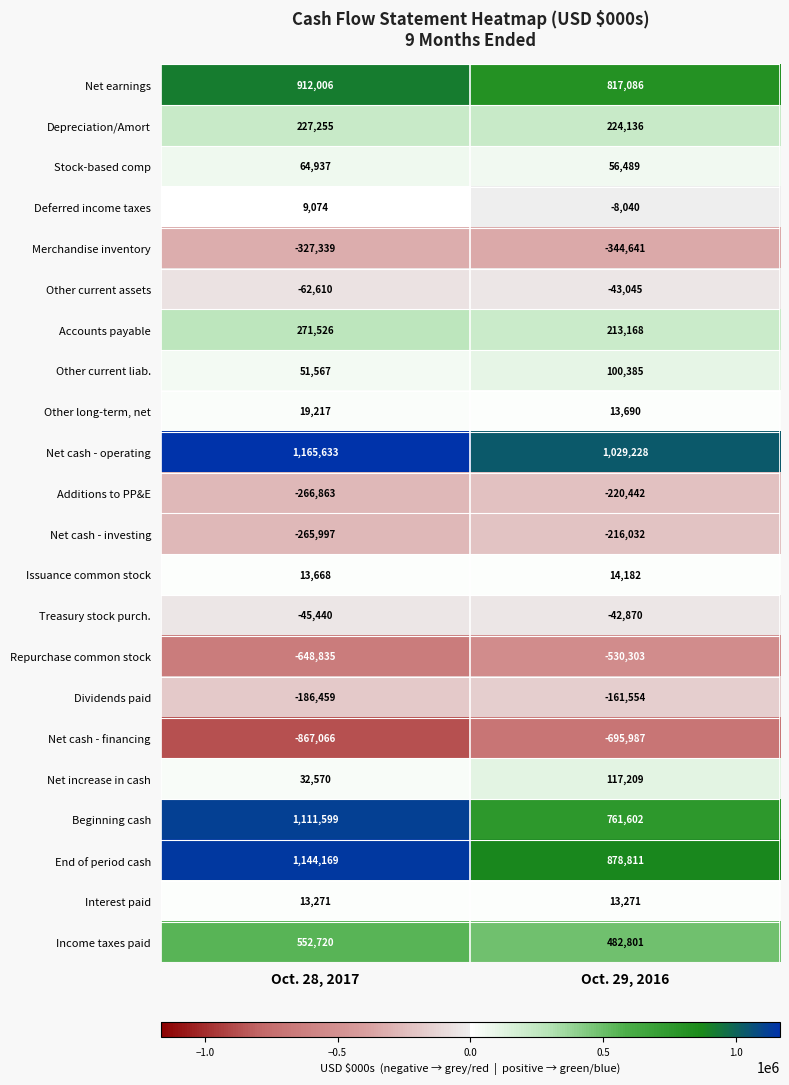

True or false: Repurchase common stock has a value of -530303 at Oct. 29, 2016.

True